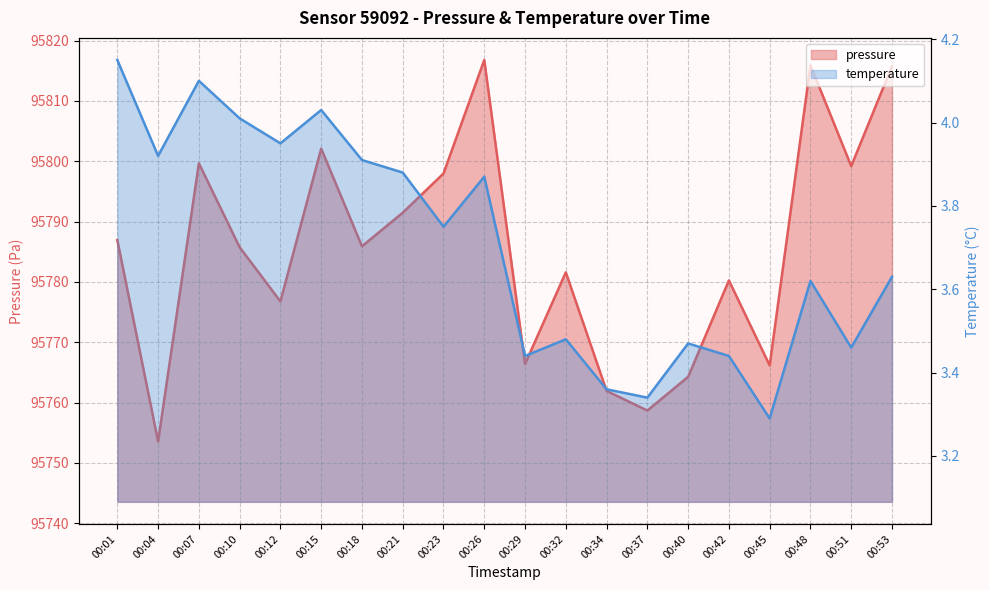

Reading left to right, extract all data points from this chart.

pressure: 95786.9	95753.6	95799.7	95785.8	95776.8	95802.1	95785.9	95791.5	95798.0	95816.8	95766.4	95781.6	95761.9	95758.7	95764.3	95780.2	95766.2	95815.9	95799.2	95815.8
temperature: 4.2	3.9	4.1	4.0	4.0	4.0	3.9	3.9	3.8	3.9	3.4	3.5	3.4	3.3	3.5	3.4	3.3	3.6	3.5	3.6